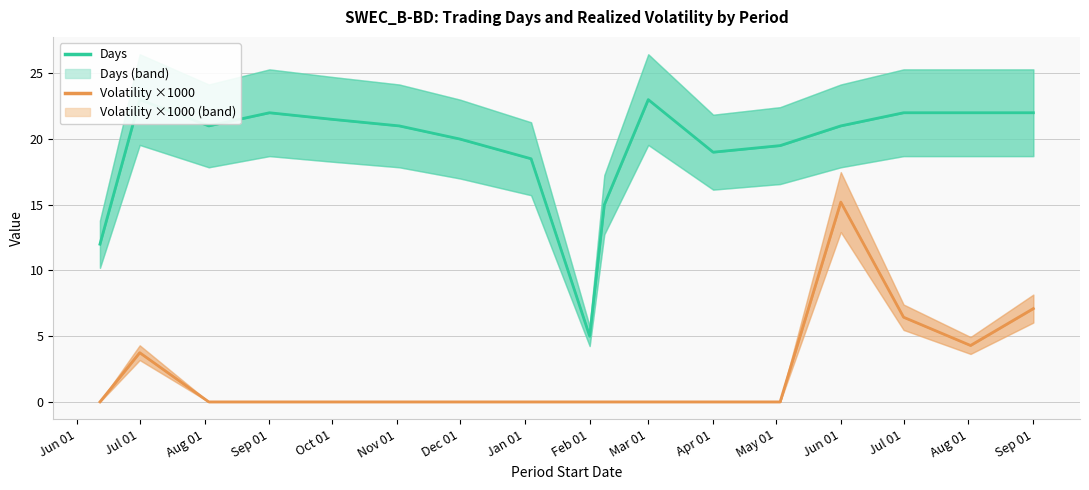

Is this an area chart (filled region under the line)?

No